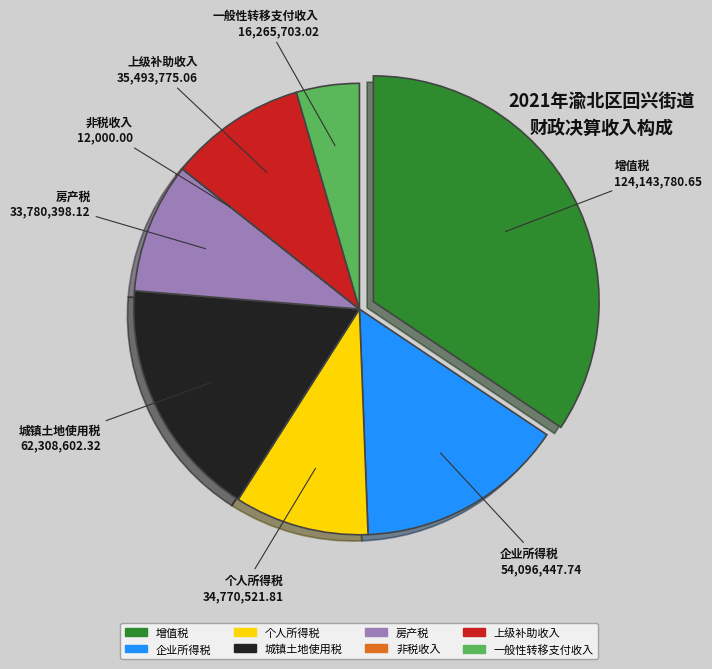

True or false: 房产税 accounts for 1% of the total.

False